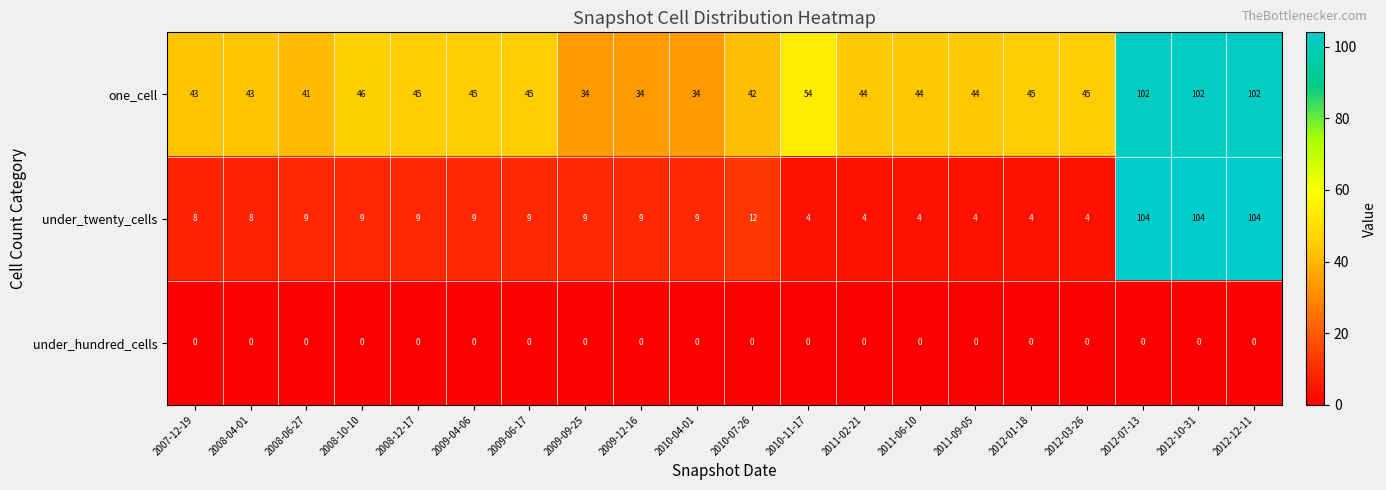

At 2012-10-31, list the series in order from largest to smallest.

under_twenty_cells, one_cell, under_hundred_cells